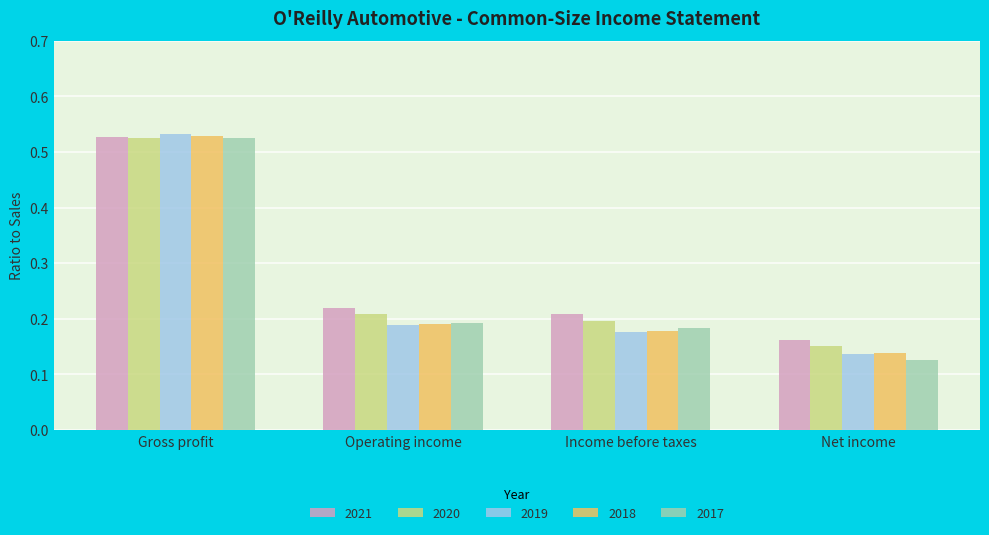

At which label is 2018 closest to 0?

Net income